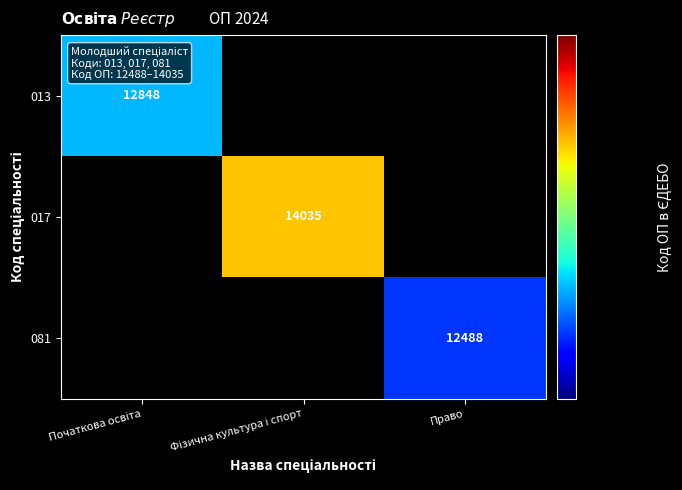

True or false: 081 has a value of 5816 at Право.

False